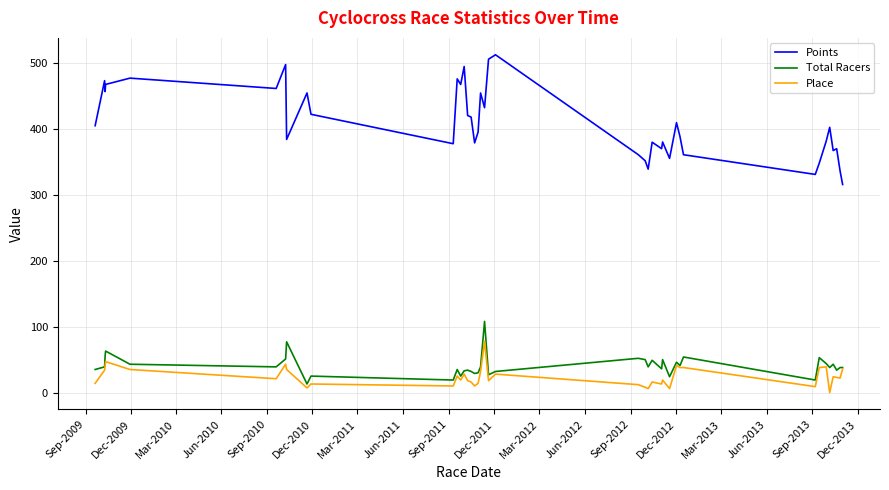

True or false: Place and Points intersect in this chart.

False